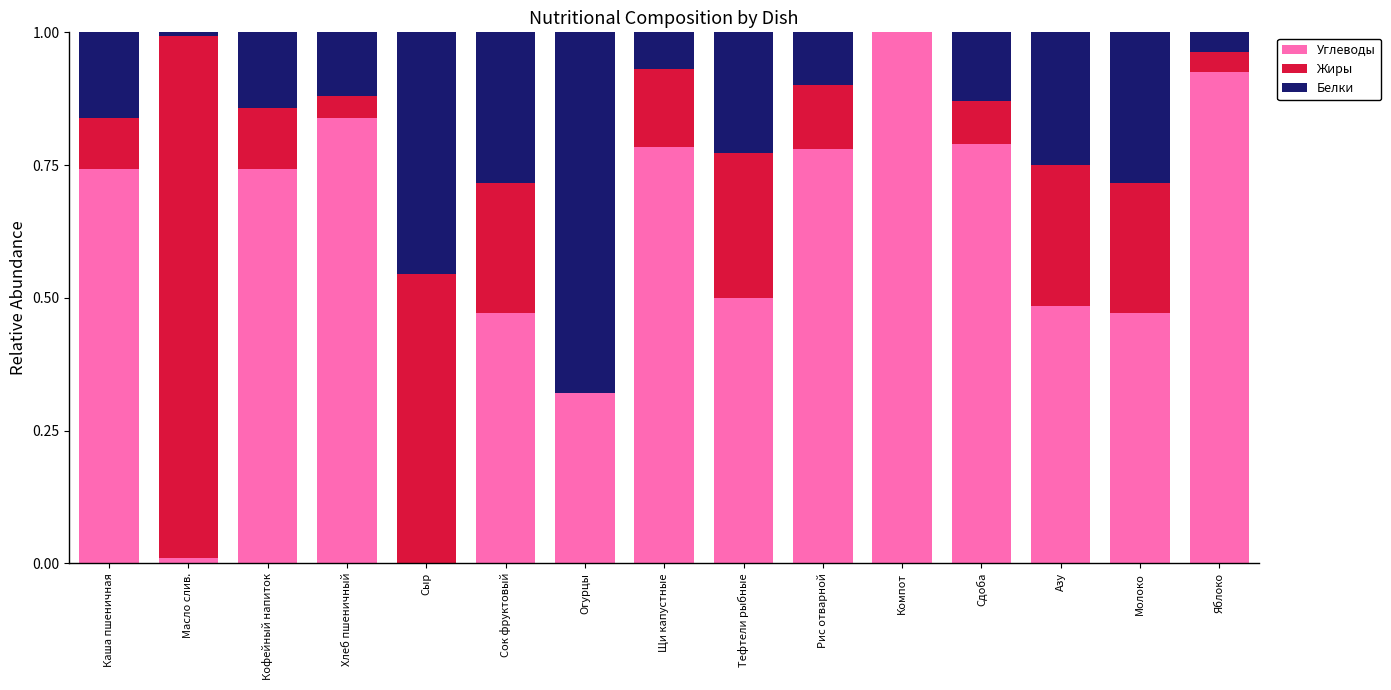

The value of Белки at Хлеб пшеничный is 0.2. True or false?

False